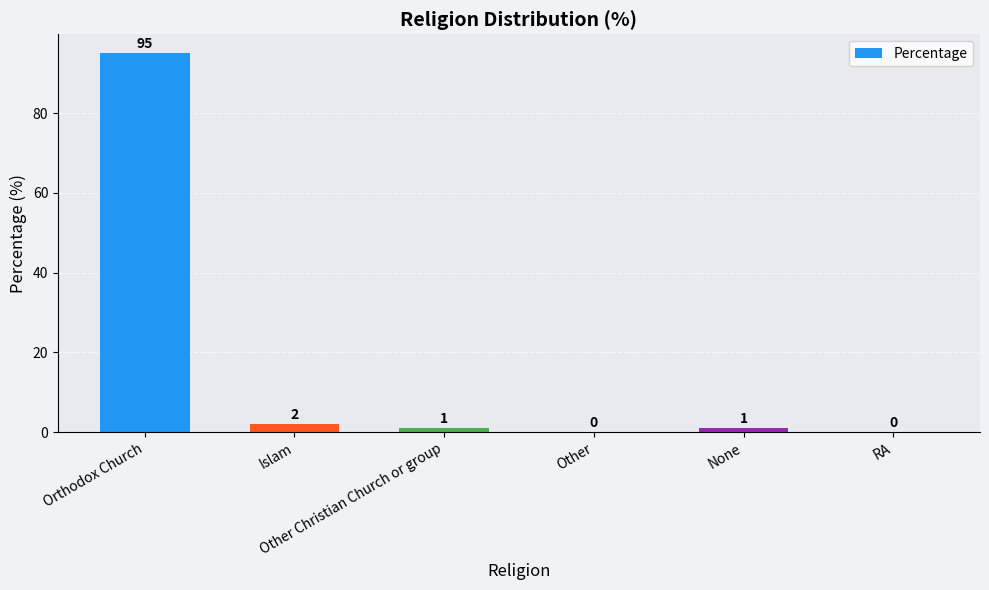

What is the sum of all values?

99